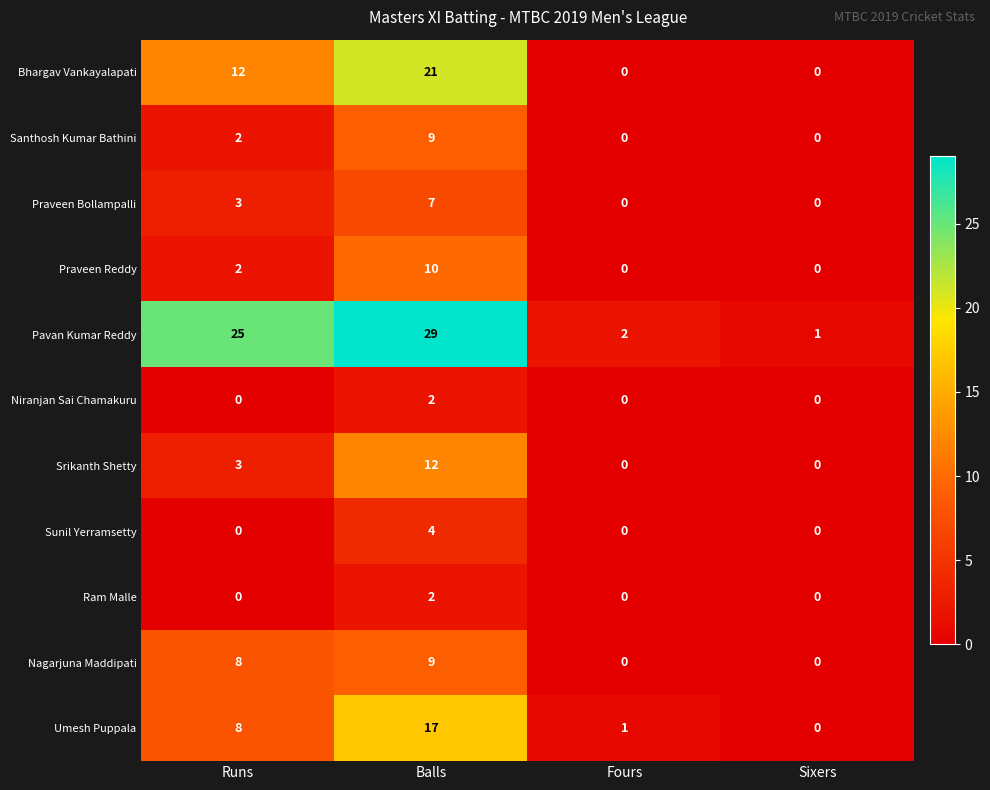

The Santhosh Kumar Bathini series shows 0 at Fours. True or false?

True